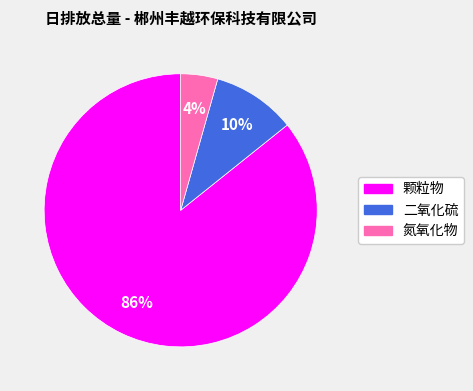

What is the largest slice in the pie chart?

颗粒物